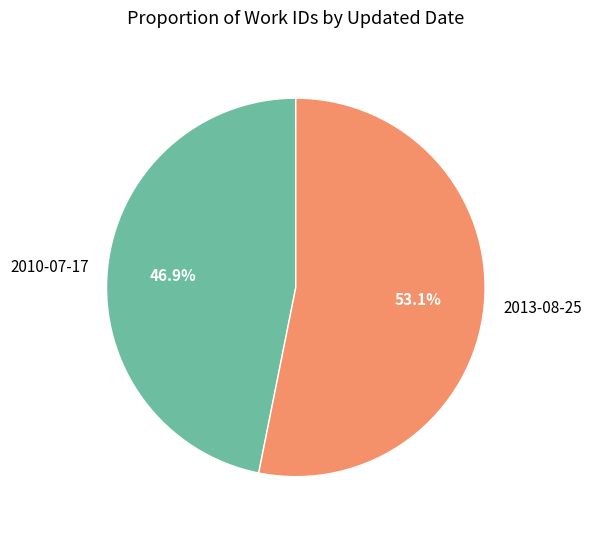

How many slices are in this pie chart?

2